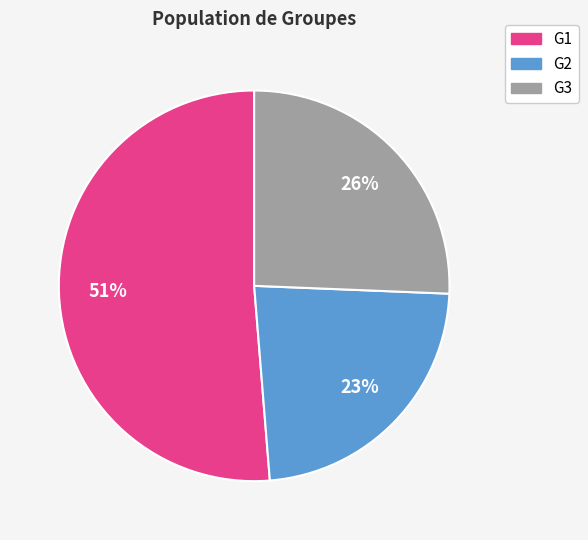

Is G1 the majority of the pie?

Yes